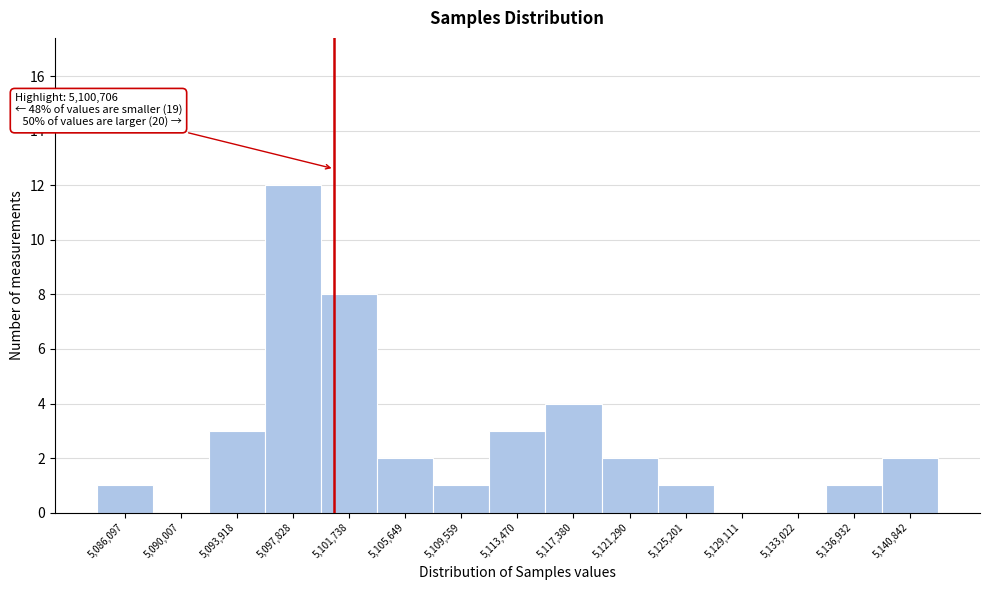

Which range on the x-axis has the tallest bar?

5096000 to 5100000